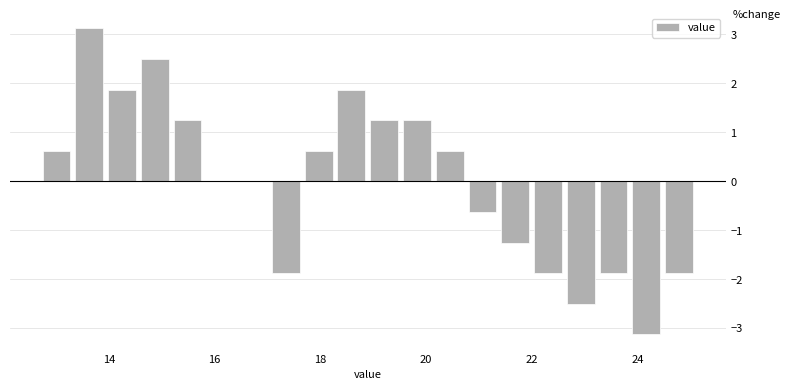

Around what value on the x-axis is the tallest bar? Give the approximate position of its centre, as read against the axis.

13.6